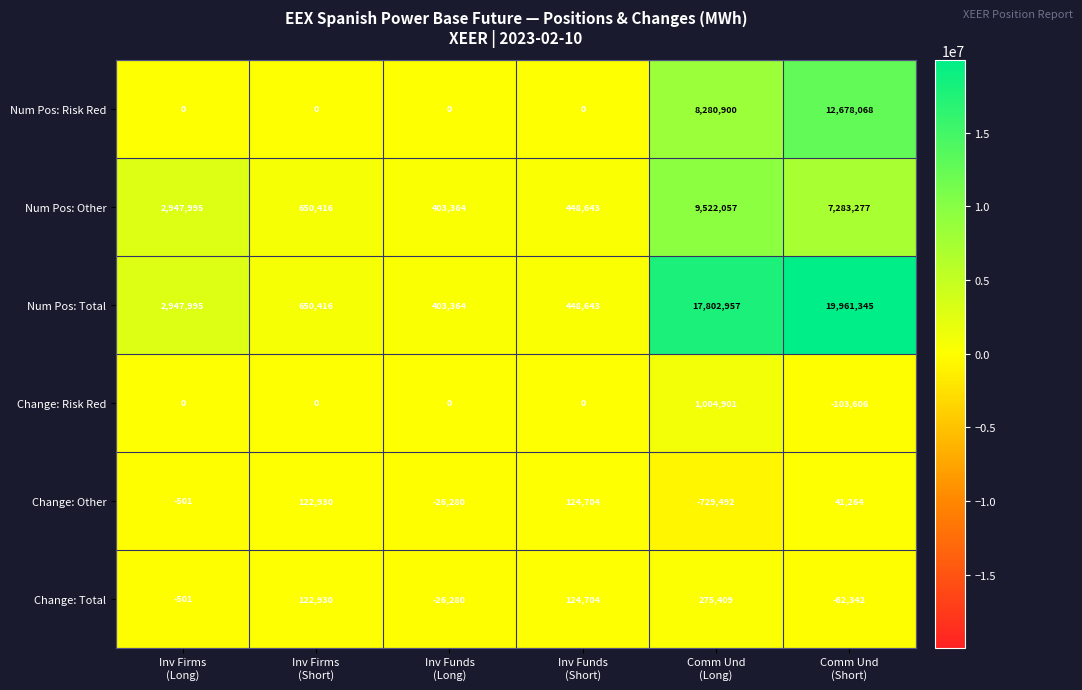

How many series are shown in this chart?

6